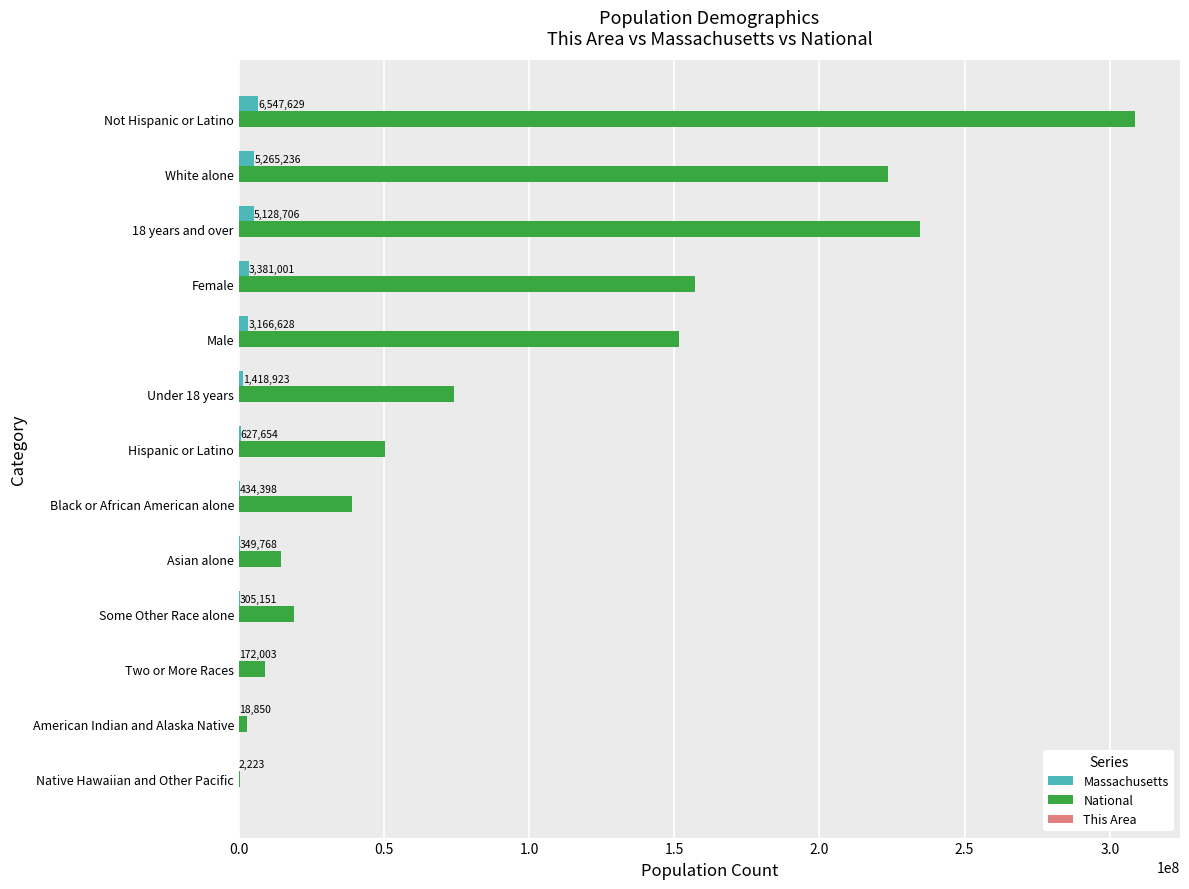

Which series has the largest total across all categories?

National